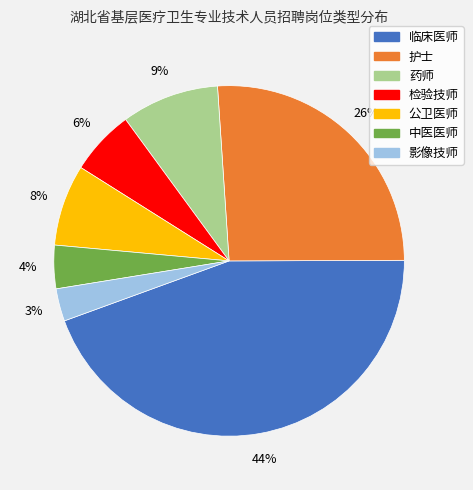

Which category has the biggest portion of the pie?

临床医师